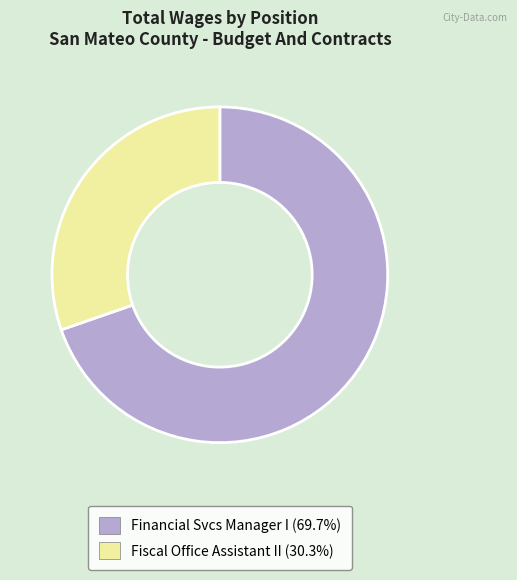

Combined, do Financial Svcs Manager I and Fiscal Office Assistant II account for over 50%?

Yes